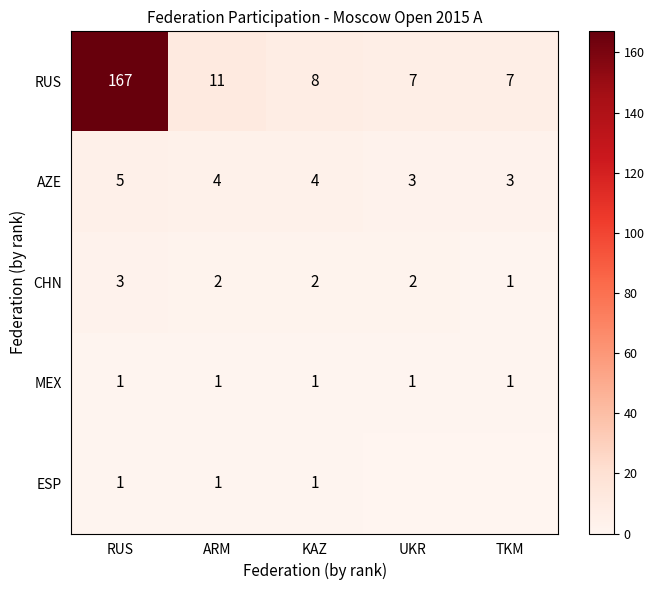

Is it true that CHN equals 2 at UKR?

True